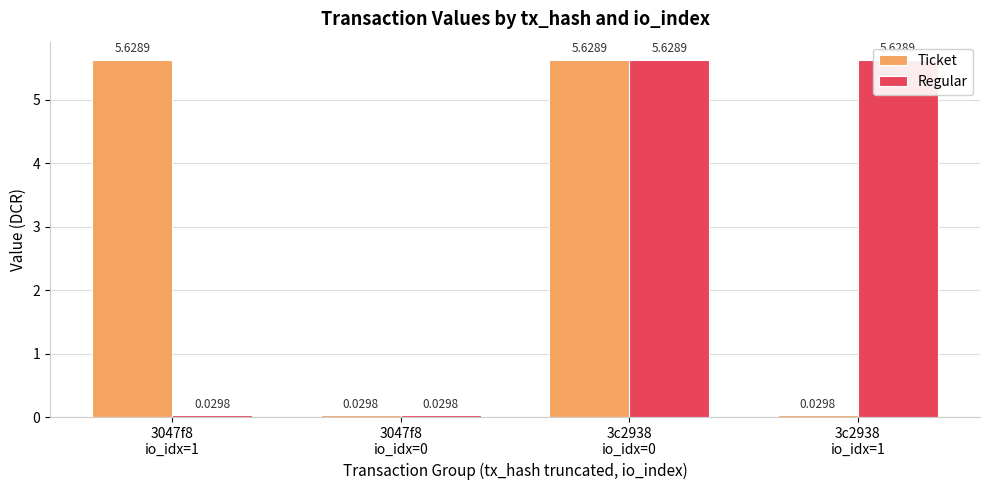

What position from the left is 3047f8
io_idx=0?

2